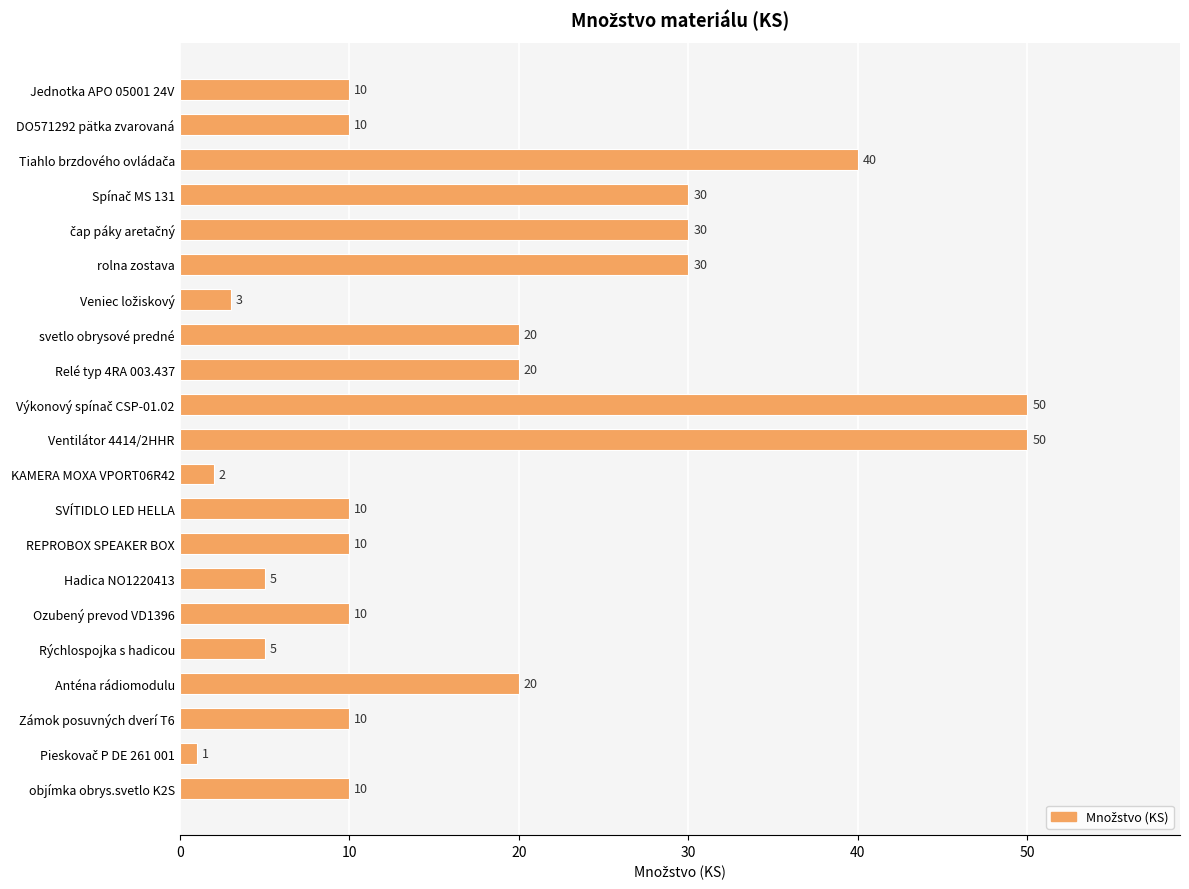

What is the maximum value shown in the chart?

50